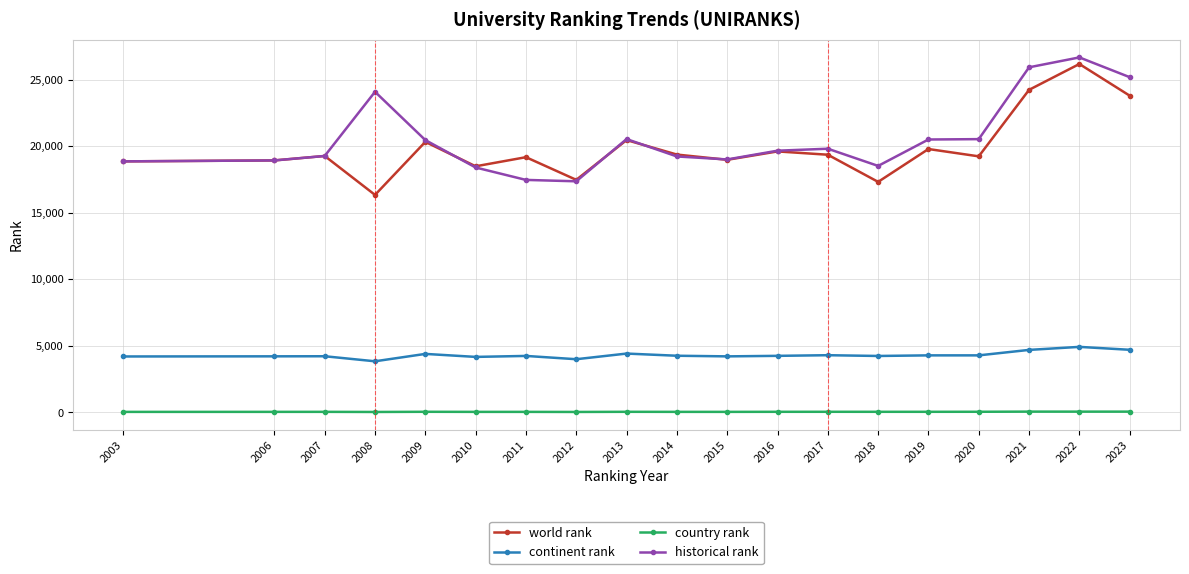

What is the difference between the world rank values at 2016 and 2018?

2288.0